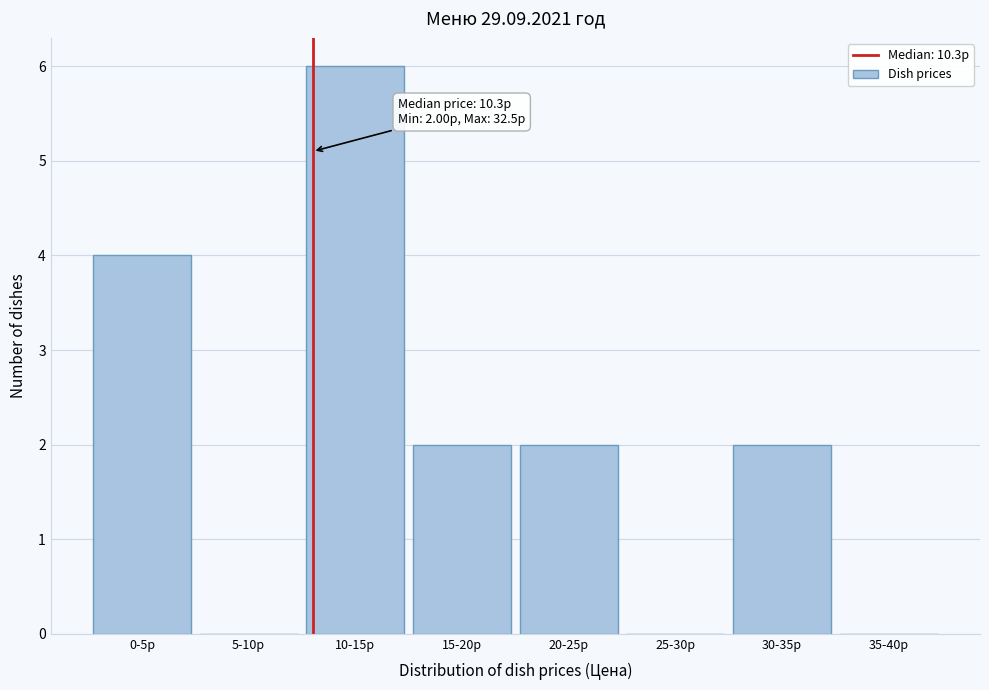

Reading left to right, list all the values displayed in this chart.

0-5р=4	5-10р=0	10-15р=6	15-20р=2	20-25р=2	25-30р=0	30-35р=2	35-40р=0